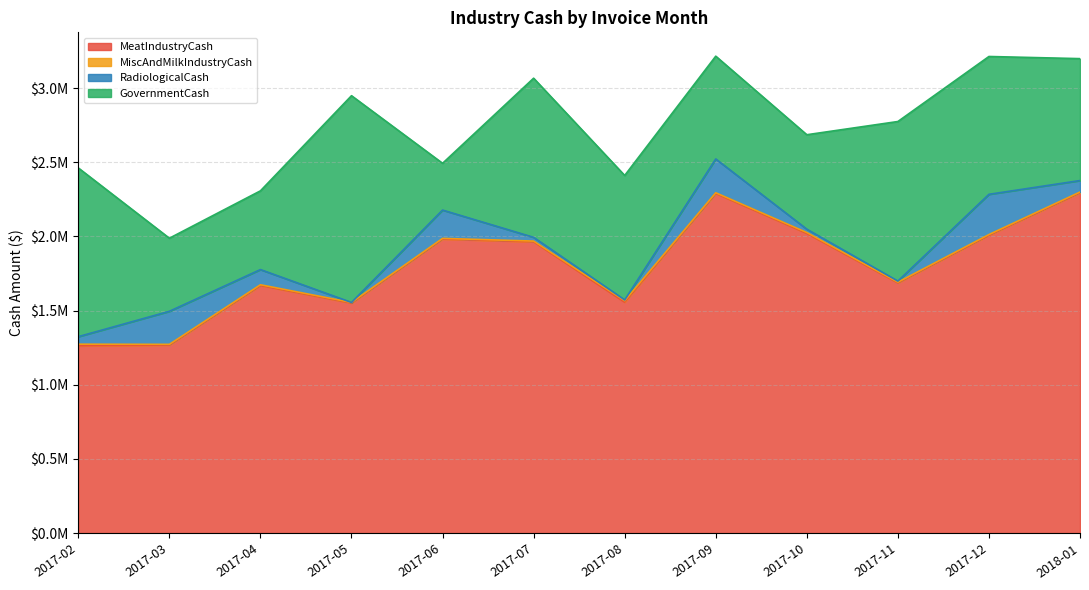

How many lines are shown in the chart?

4